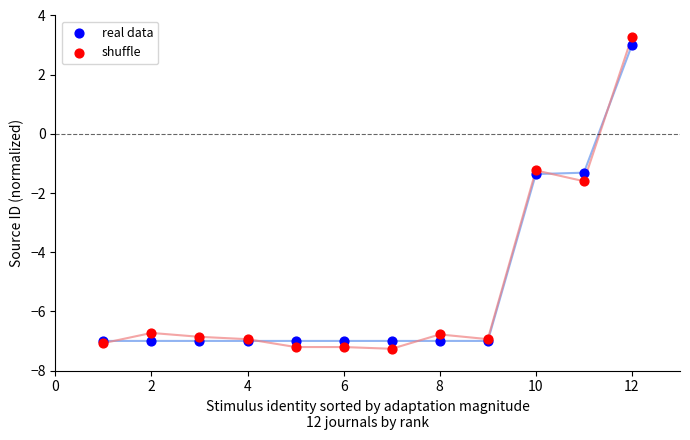

In the real data series, what Y value is closest to -2?

-1.4